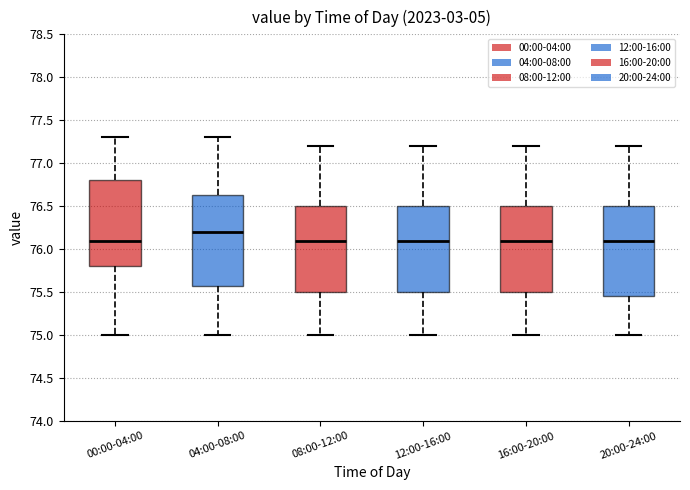

Reading left to right, read every box against the y-axis: the position of its median line, the range the box covers, and the ends of its whiskers. The values are not printed on the chart, so give them approximately, as read against the axis.

00:00-04:00: median 76.10, box 75.80 to 76.80, whiskers 75.00 to 77.30
04:00-08:00: median 76.20, box 75.60 to 76.65, whiskers 75.00 to 77.30
08:00-12:00: median 76.10, box 75.50 to 76.50, whiskers 75.00 to 77.20
12:00-16:00: median 76.10, box 75.50 to 76.50, whiskers 75.00 to 77.20
16:00-20:00: median 76.10, box 75.50 to 76.50, whiskers 75.00 to 77.20
20:00-24:00: median 76.10, box 75.45 to 76.50, whiskers 75.00 to 77.20